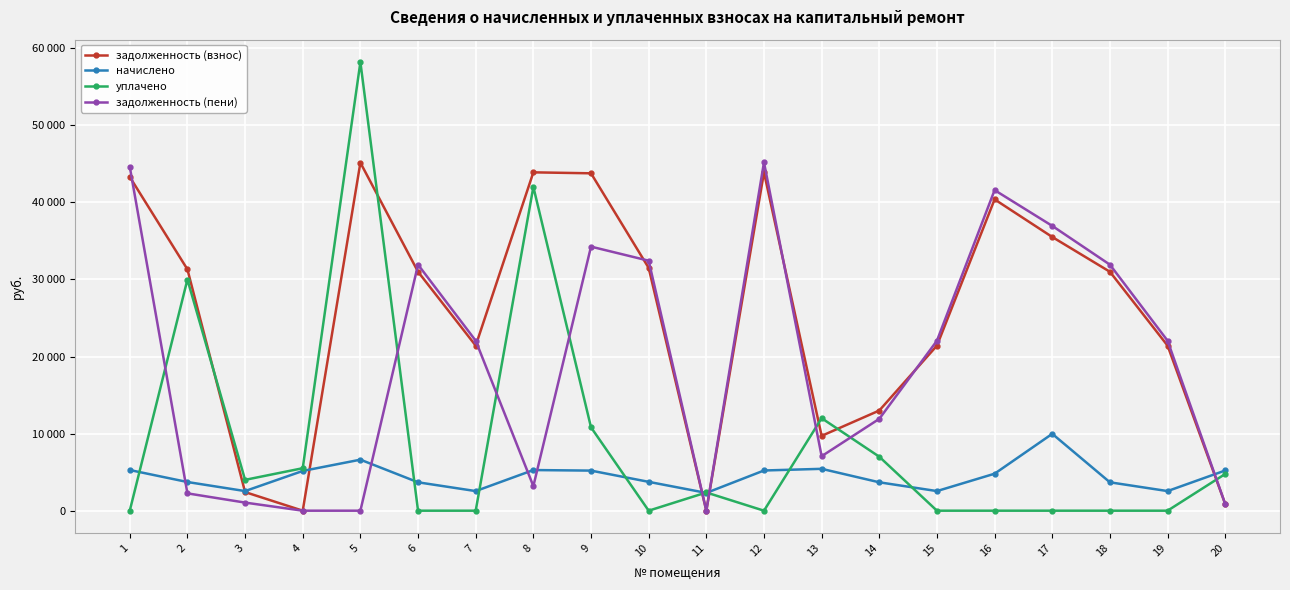

Reading left to right, what are all the values shown in this chart?

задолженность (взнос): 1=43299.5	2=31308.0	3=2414.7	4=0.0	5=45146.1	6=30995.0	7=21414.7	8=43893.8	9=43768.7	10=31495.9	11=0.0	12=43893.8	13=9709.7	14=12995.0	15=21414.7	16=40387.4	17=35506.7	18=30995.0	19=21414.7	20=866.5
начислено: 1=5275.0	2=3720.0	3=2544.5	4=5155.9	5=6618.8	6=3682.8	7=2544.5	8=5272.4	9=5200.6	10=3742.3	11=2306.4	12=5215.4	13=5431.2	14=3682.8	15=2544.5	16=4798.8	17=9971.6	18=3682.8	19=2544.5	20=5215.4
уплачено: 1=0.0	2=29990.0	3=4000.0	4=5511.0	5=58195.6	6=0.0	7=0.3	8=42006.0	9=10813.3	10=0.0	11=2363.0	12=0.0	13=12000.0	14=7000.0	15=0.0	16=0.0	17=0.0	18=0.0	19=0.0	20=4765.0
задолженность (пени): 1=44618.2	2=2248.0	3=1050.8	4=0.0	5=0.0	6=31915.7	7=22050.5	8=3191.6	9=34255.6	10=32431.4	11=0.0	12=45197.6	13=7067.5	14=11915.7	15=22050.8	16=41587.1	17=36944.5	18=31915.7	19=22050.8	20=865.4